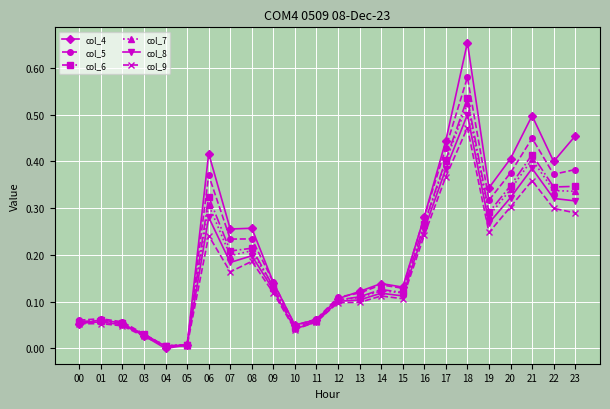

Between 03 and 09, which series saw the biggest shift?

col_4